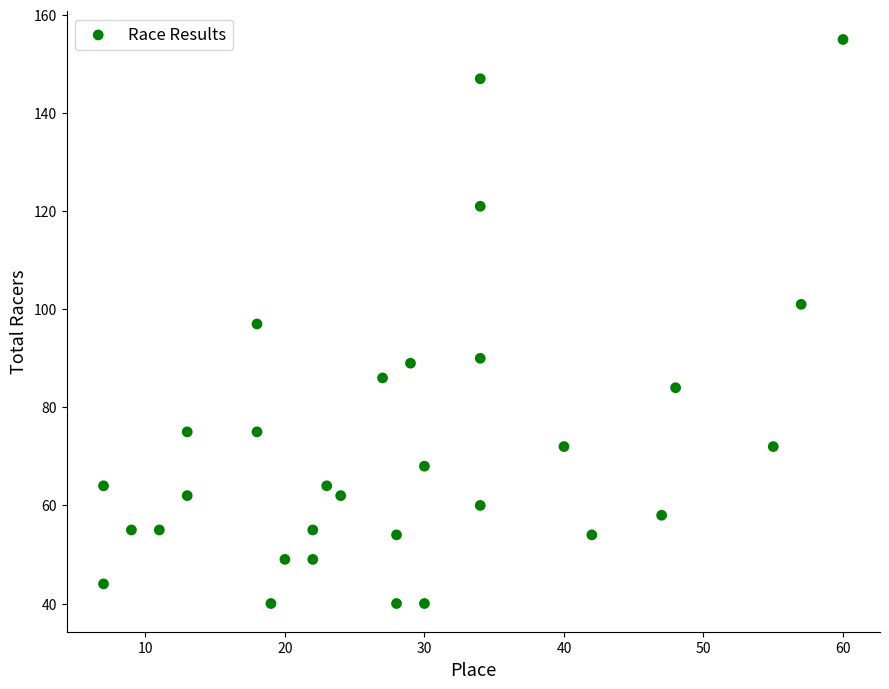

What is the range of Y values (max minus min)?

115